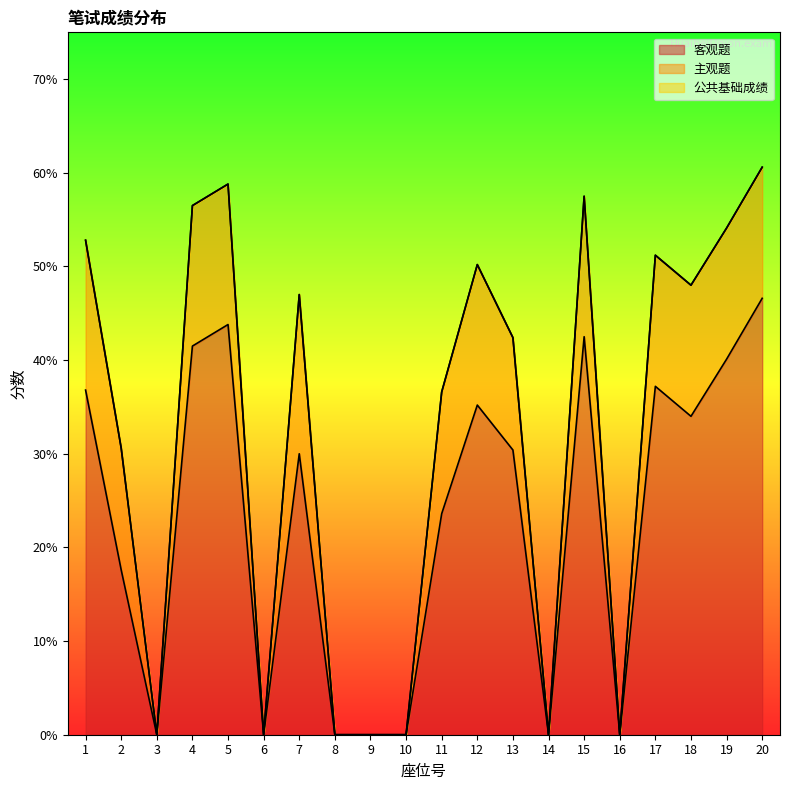

The 公共基础成绩 series shows 92.3 at 20. True or false?

False